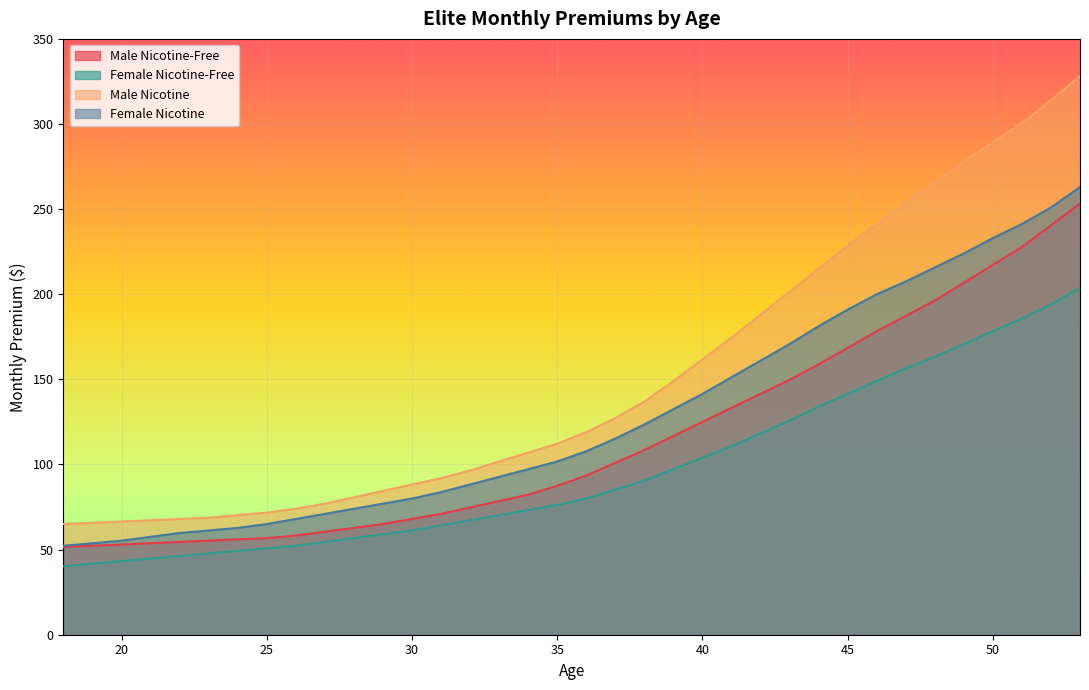

What is the value of the Female Nicotine point at the 12th from the left?

77.0